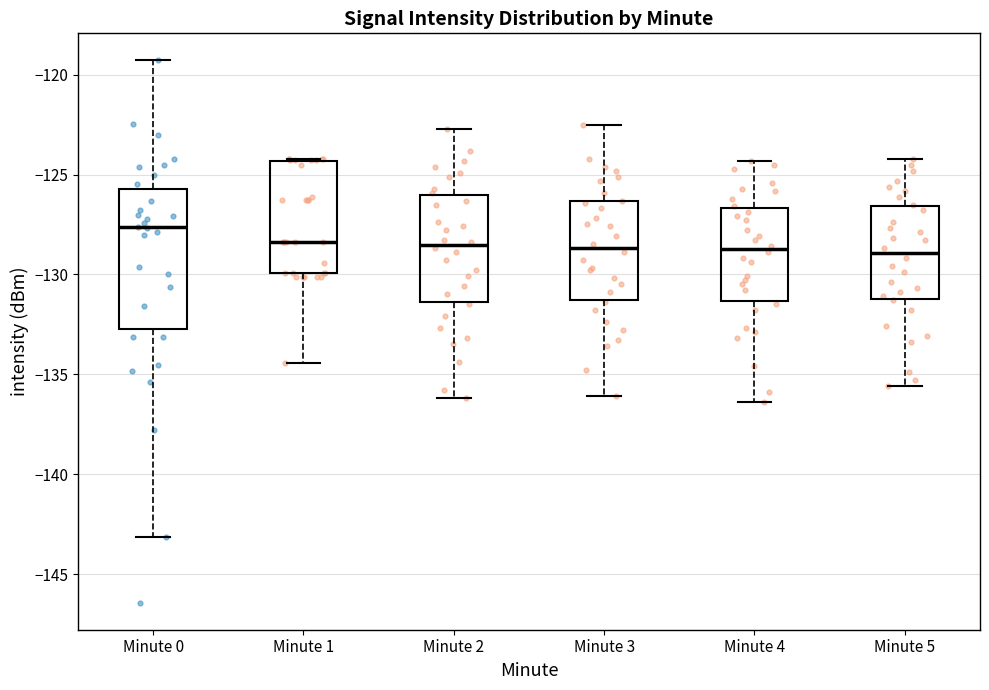

Reading left to right, read every box against the y-axis: the position of its median line, the range the box covers, and the ends of its whiskers. The values are not printed on the chart, so give them approximately, as read against the axis.

Minute 0: median -127.5, box -132.5 to -125.5, whiskers -143.0 to -119.5
Minute 1: median -128.5, box -130.0 to -124.5, whiskers -134.5 to -124.0
Minute 2: median -128.5, box -131.5 to -126.0, whiskers -136.0 to -122.5
Minute 3: median -128.5, box -131.5 to -126.5, whiskers -136.0 to -122.5
Minute 4: median -128.5, box -131.5 to -126.5, whiskers -136.5 to -124.5
Minute 5: median -129.0, box -131.0 to -126.5, whiskers -135.5 to -124.0